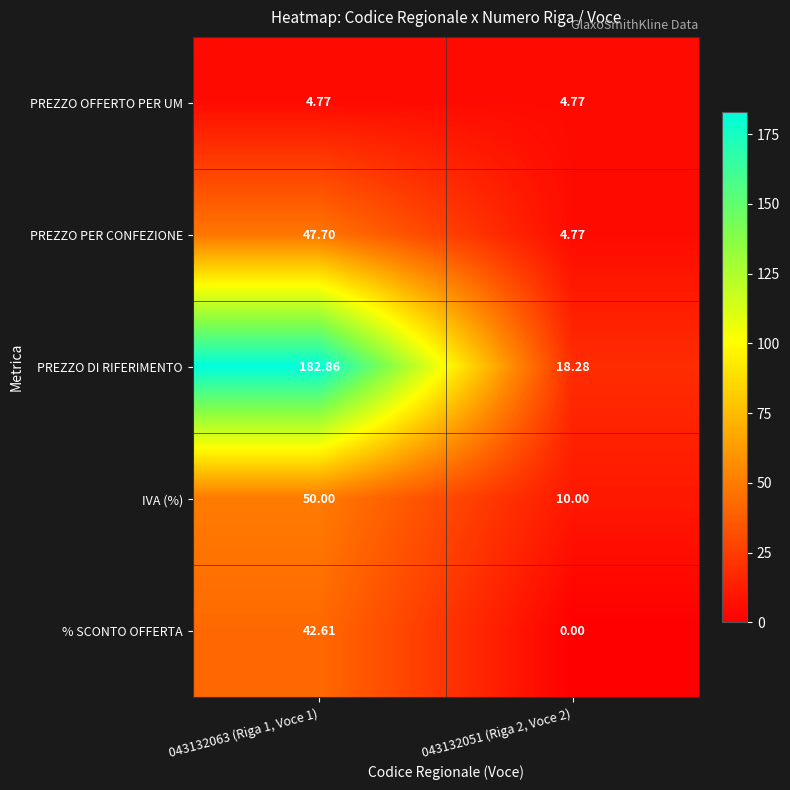

Which series has the largest range (max minus min)?

PREZZO DI RIFERIMENTO